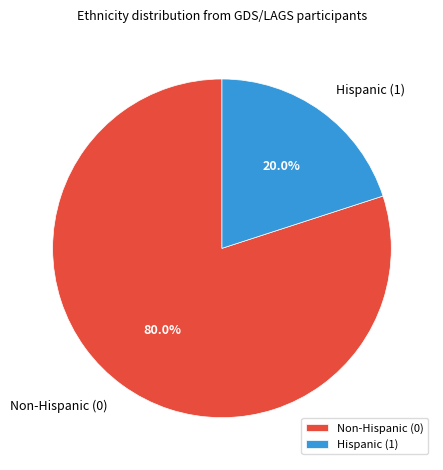

Rank the categories by value from lowest to highest.

Hispanic (1), Non-Hispanic (0)